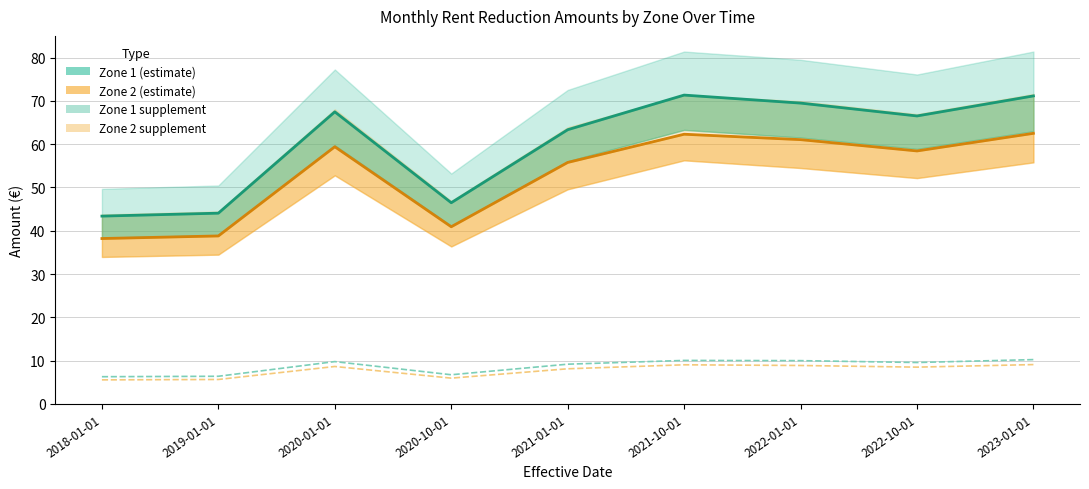

Which series changed the most between 2021-01-01 and 2023-01-01?

Zone 1 - Mid